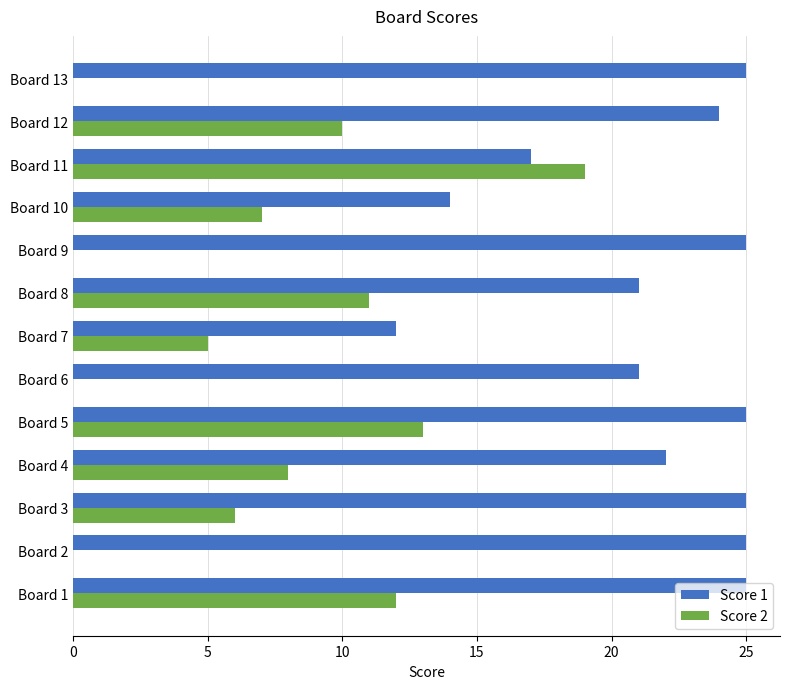

What is the maximum value shown in the chart?

25